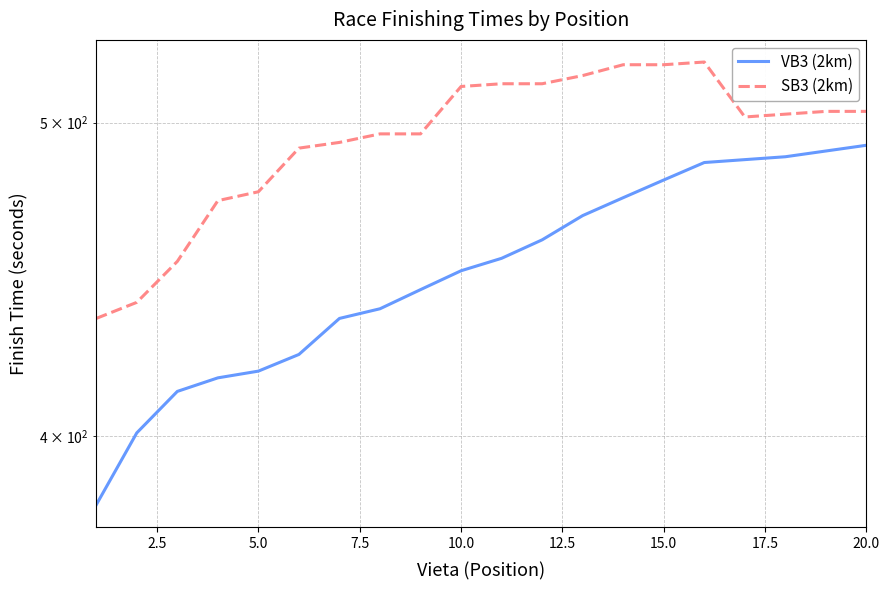

Which series has the largest range (max minus min)?

VB3 (2km)